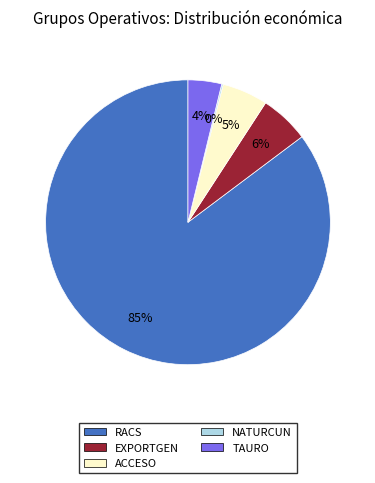

Is RACS the majority of the pie?

Yes